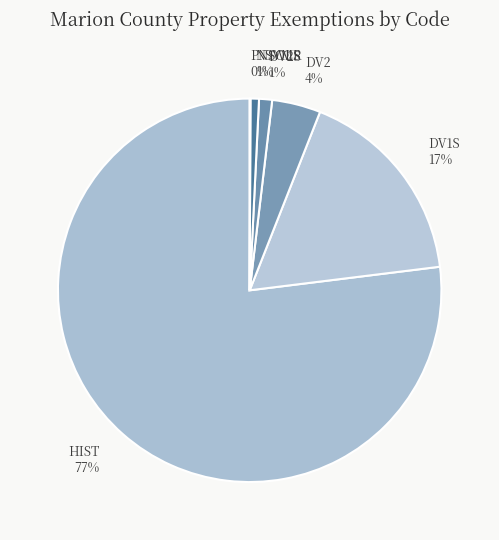

To the nearest percent, what portion does DV2 4% represent?

4%